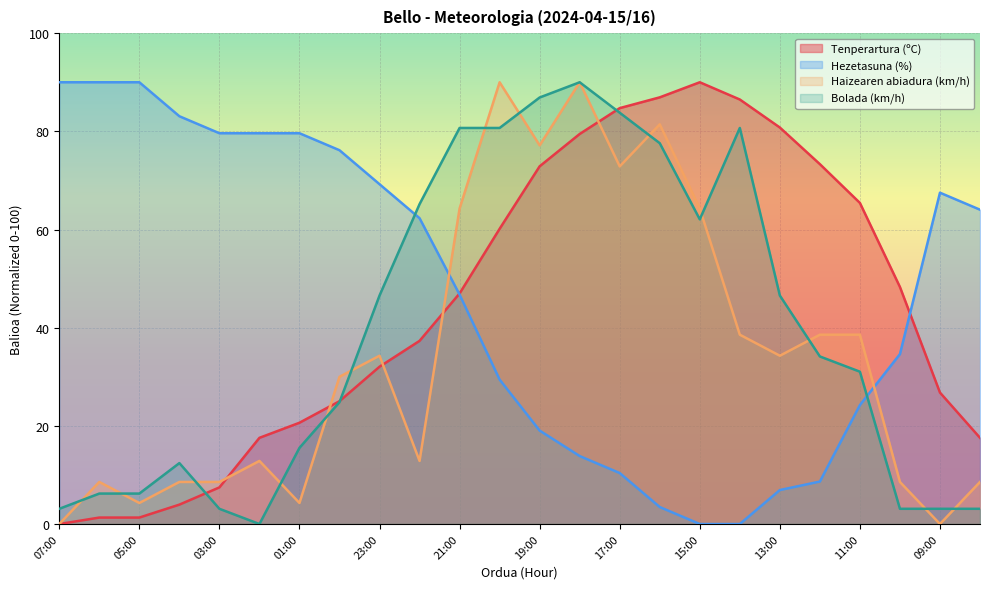

What is the average value of the Tenperartura (ºC) series?

44.4